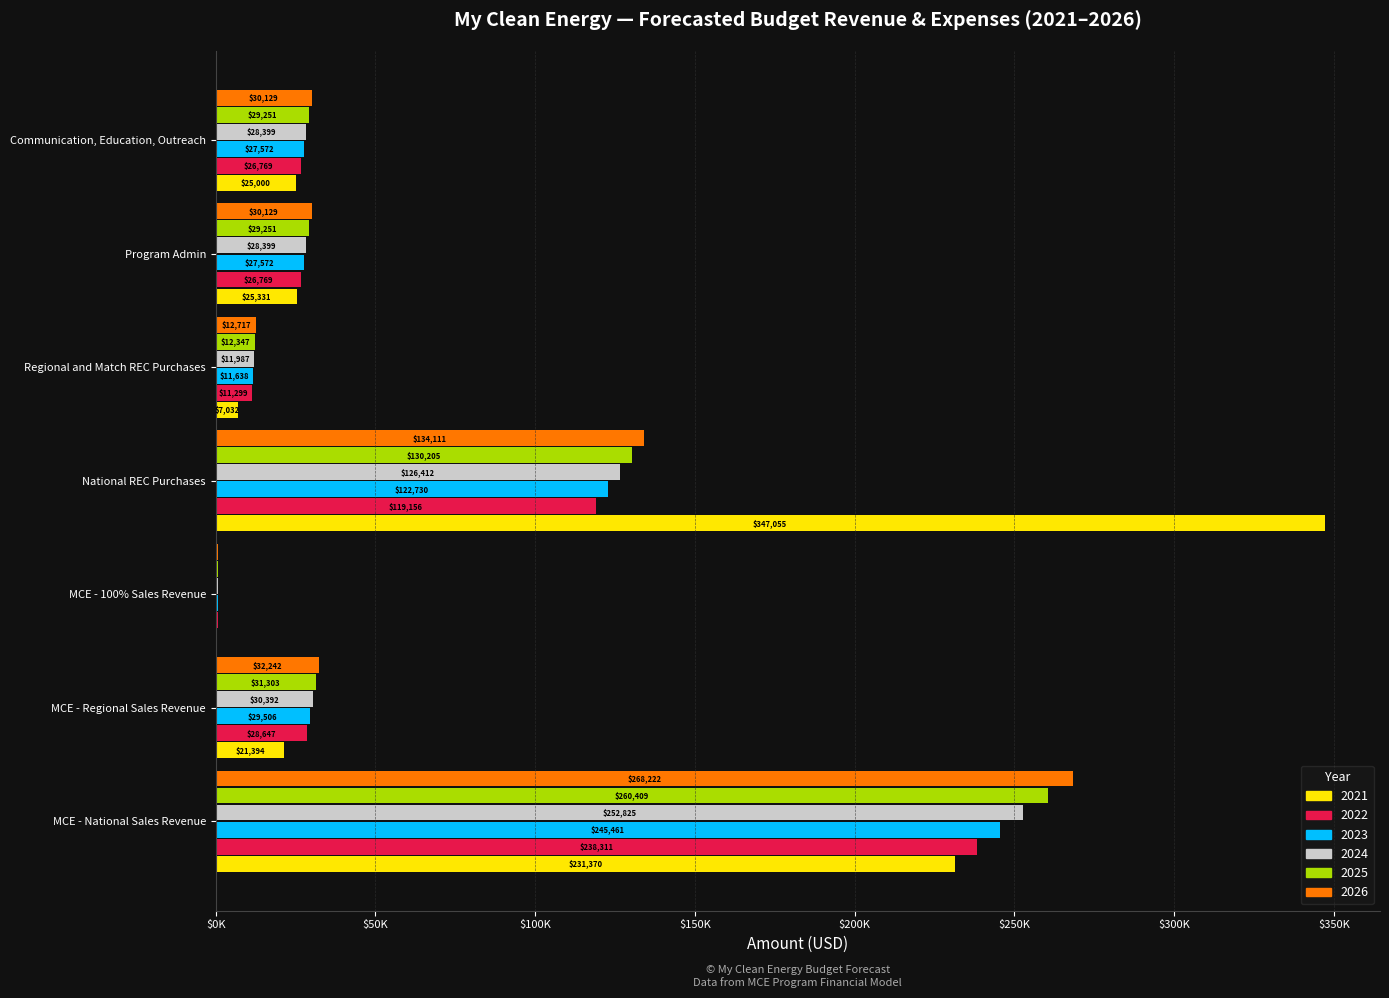

At which label does 2021 first exceed 25000?

MCE - National Sales Revenue